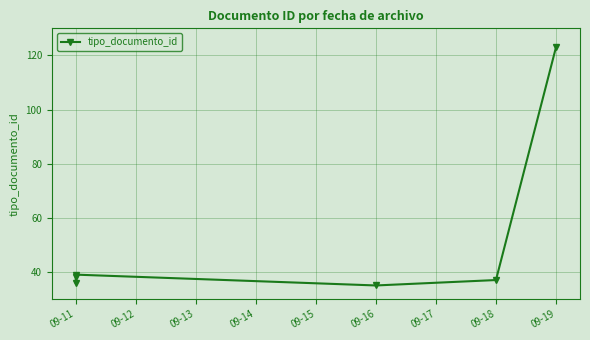

True or false: the data shows 8 at 09-16.

False